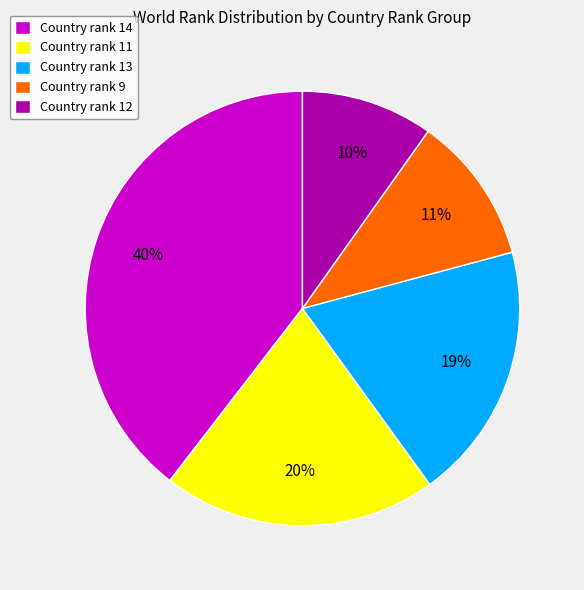

The Country rank 11 slice represents 20% of the pie. True or false?

True